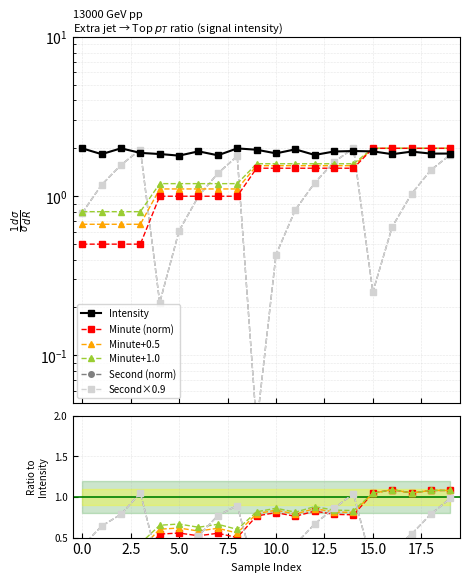

True or false: Minute+0.5 has a value of 0.2 at 15.0.

False